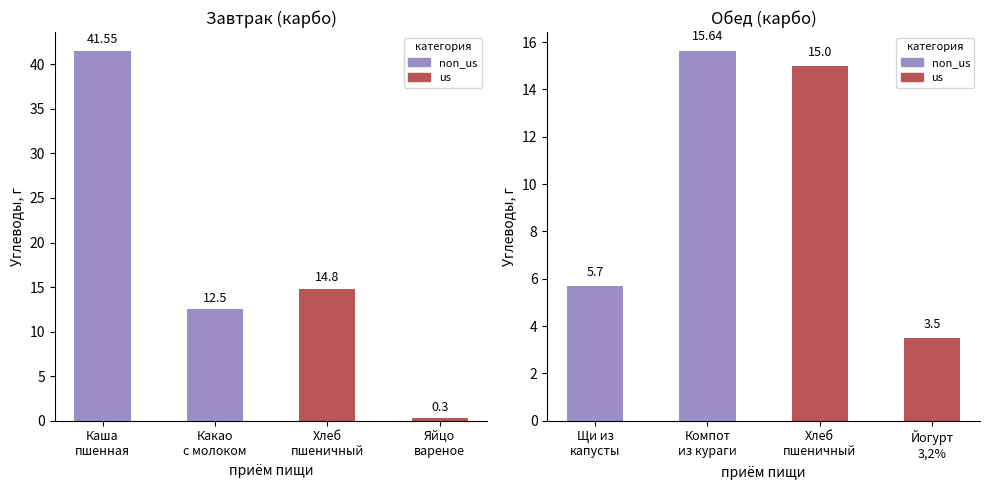

Which series has the largest total across all categories?

non_us